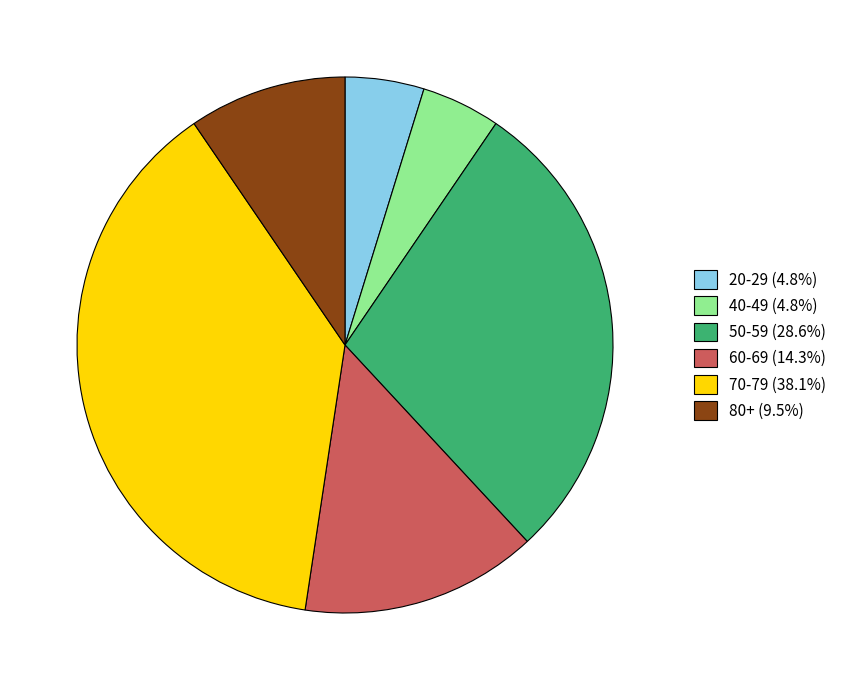

Do 40-49 (4.8%) and 70-79 (38.1%) together represent more than half of the pie?

No